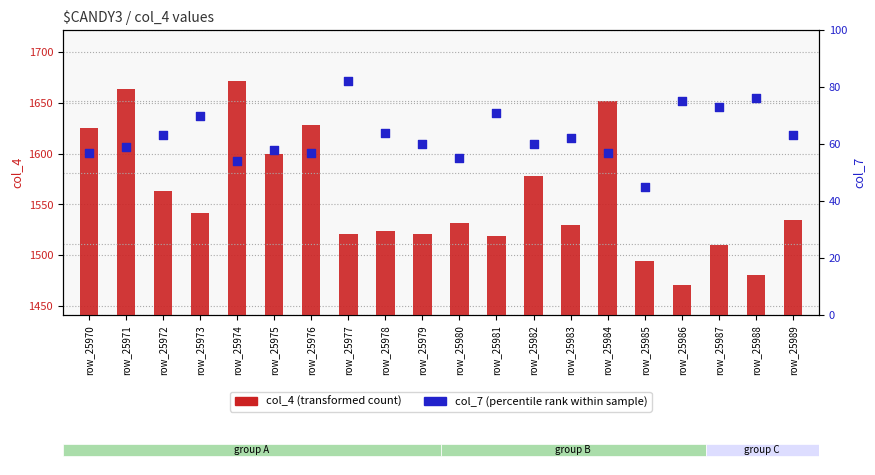

At how many categories does at least one series exceed 407?

20